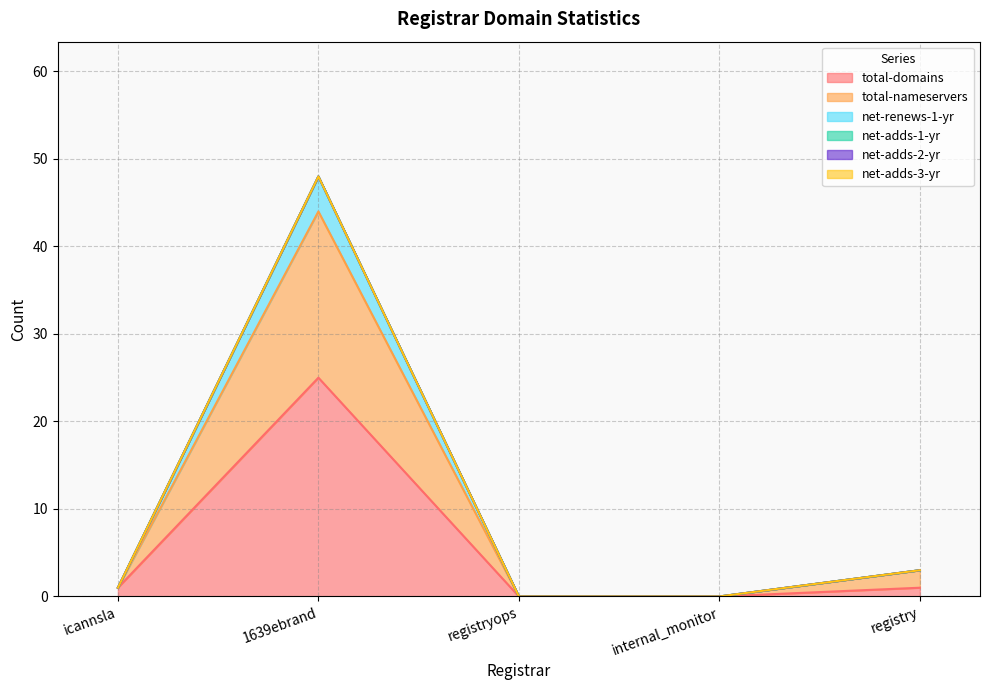

Does the chart have visible grid lines?

Yes